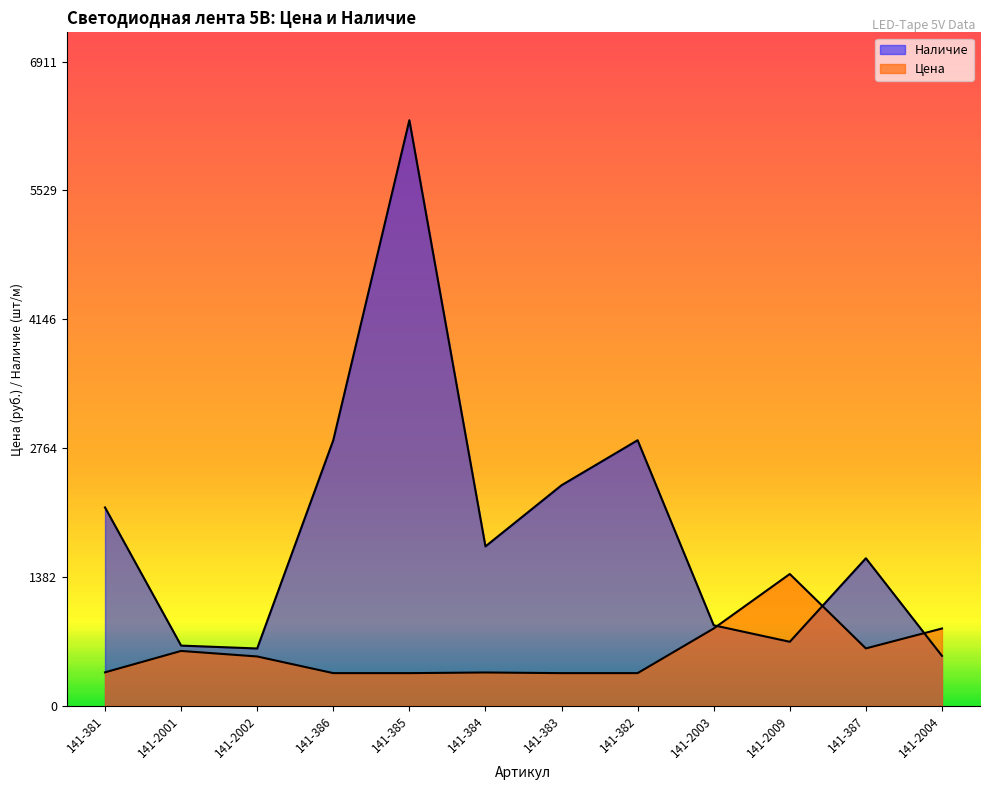

Which series ends up on top after the final intersection of Наличие and Цена?

Цена